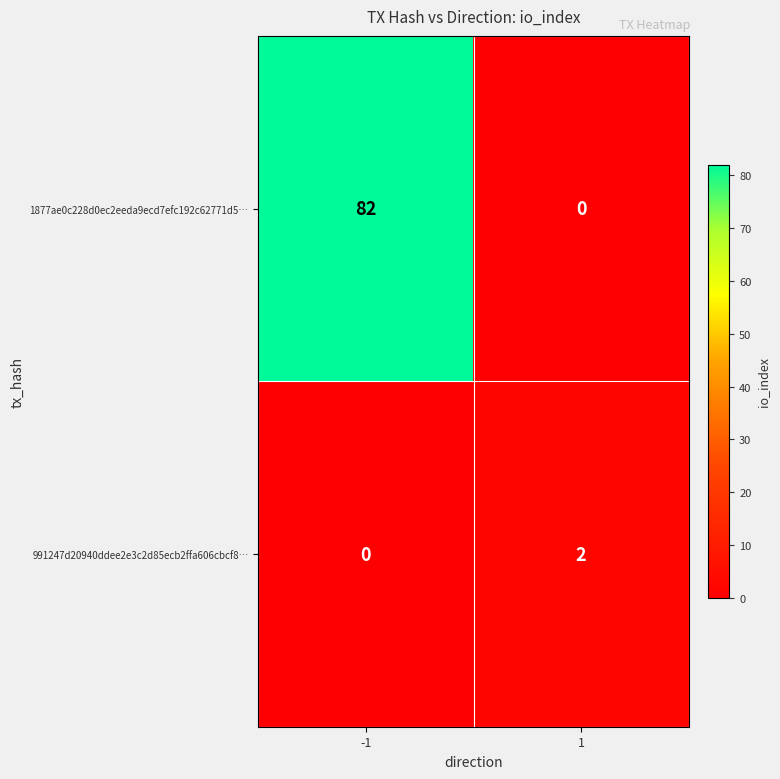

What is the highest value of the 1877ae0c228d0ec2eeda9ecd7efc192c62771d5… series?

82